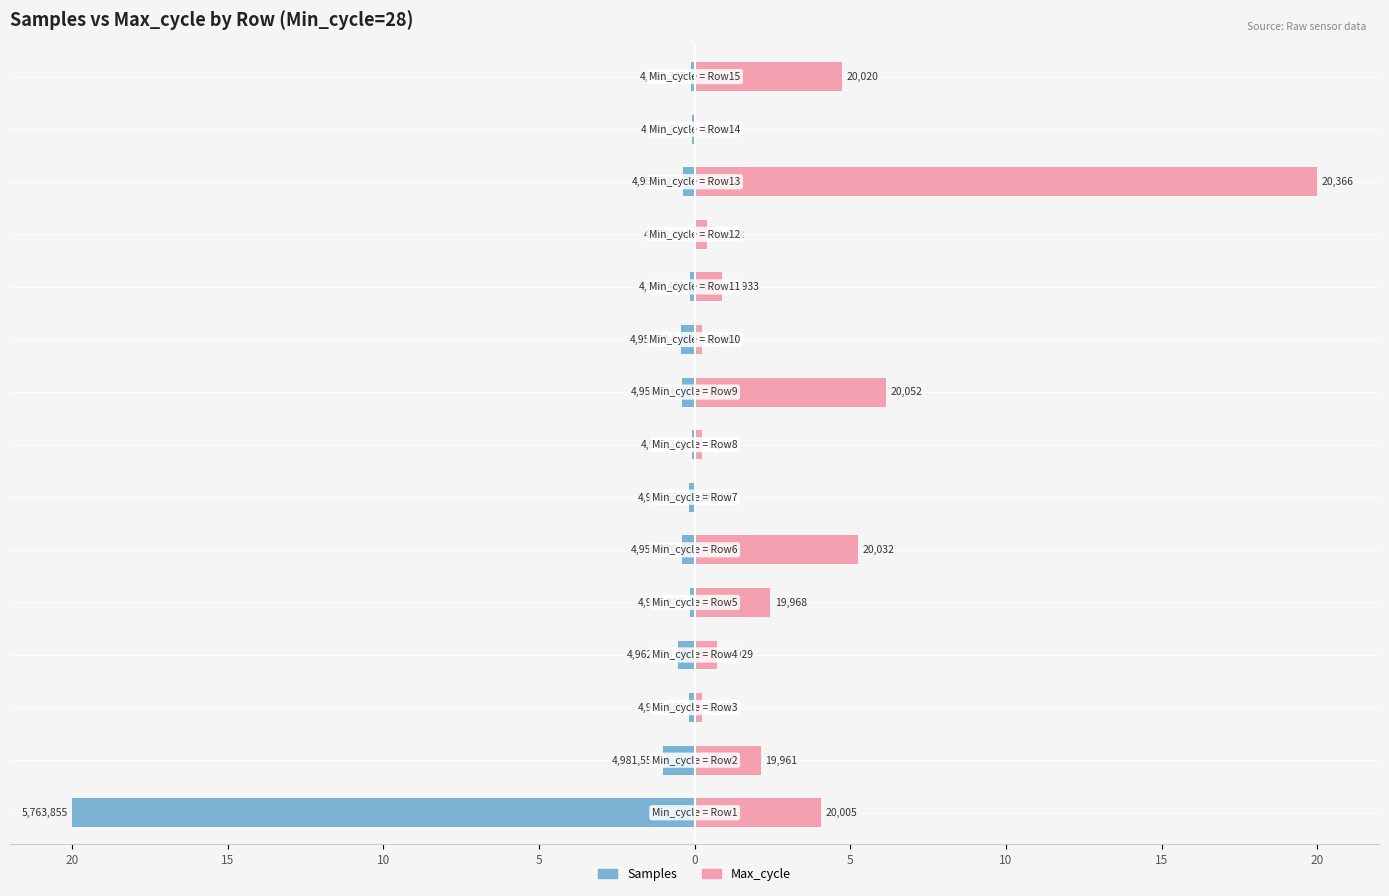

How many categories are shown in the chart?

15